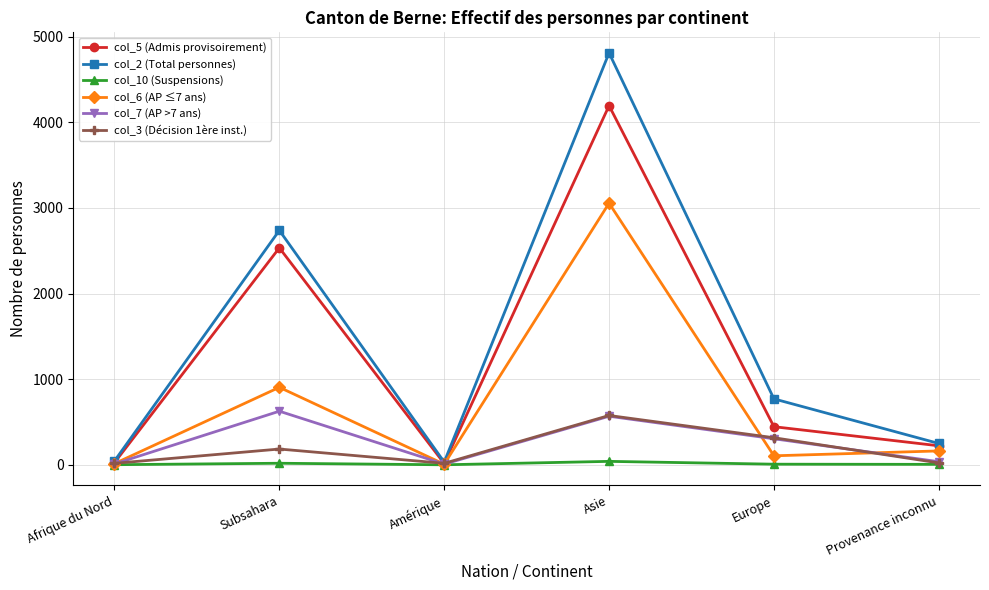

What is the average value of the col_5 (Admis provisoirement) series?

1239